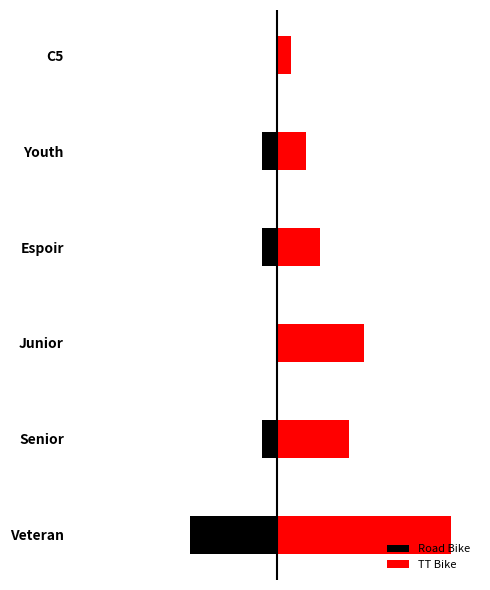

At how many categories does at least one series exceed -2?

6